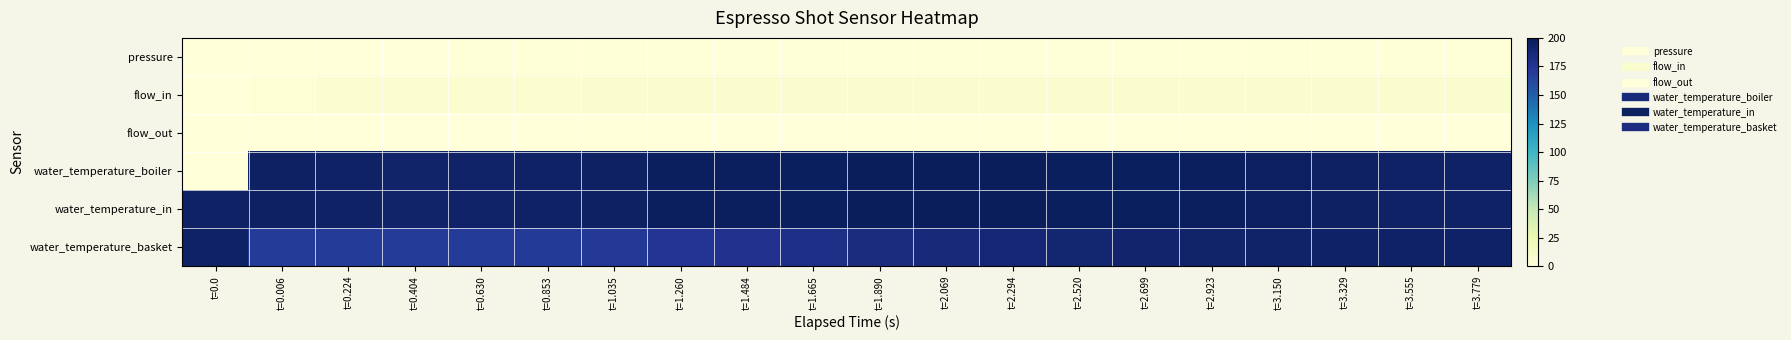

Which series changed the most between t=1.260 and t=2.699?

water_temperature_basket